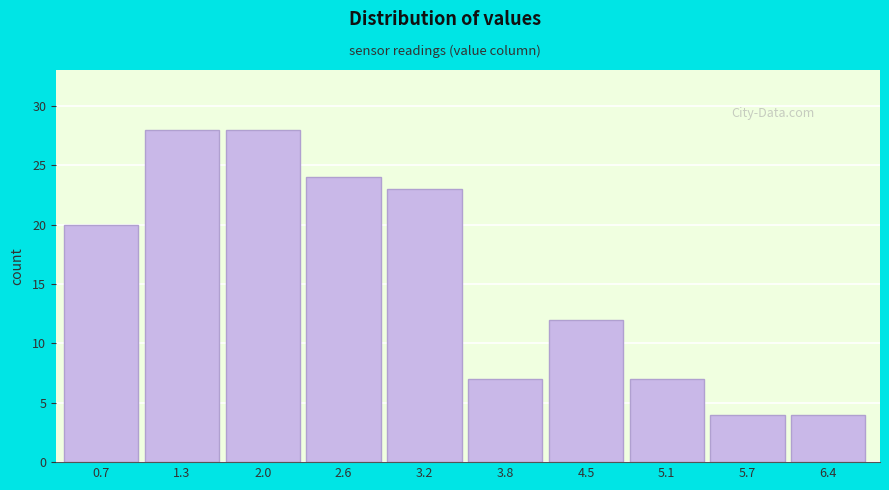

Reading left to right, list all the values displayed in this chart.

0.7=20	1.3=28	2.0=28	2.6=24	3.2=23	3.8=7	4.5=12	5.1=7	5.7=4	6.4=4